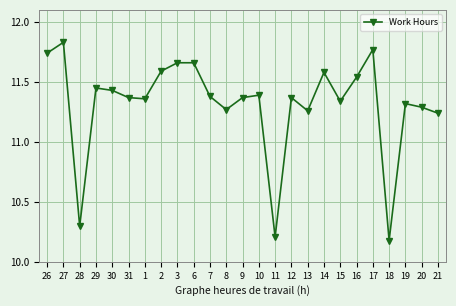

What position from the left is 21?

25